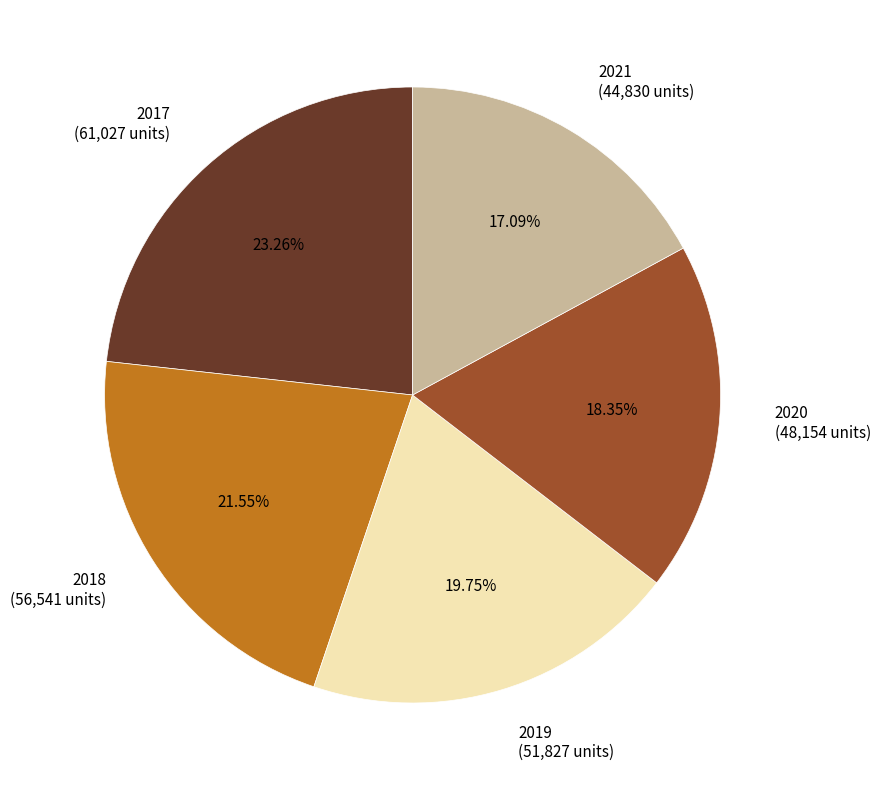

Count the number of slices in the pie.

5